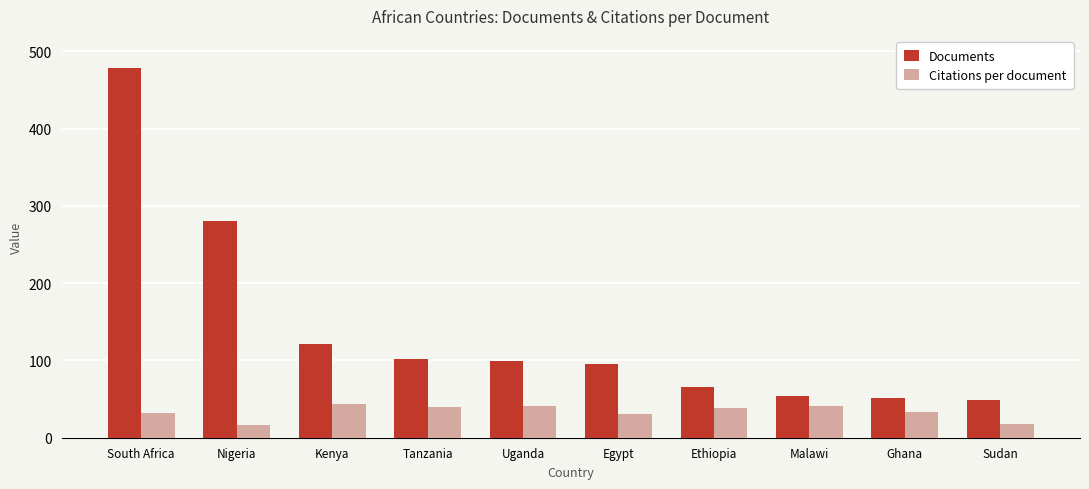

True or false: Documents has a value of 29.9 at Kenya.

False